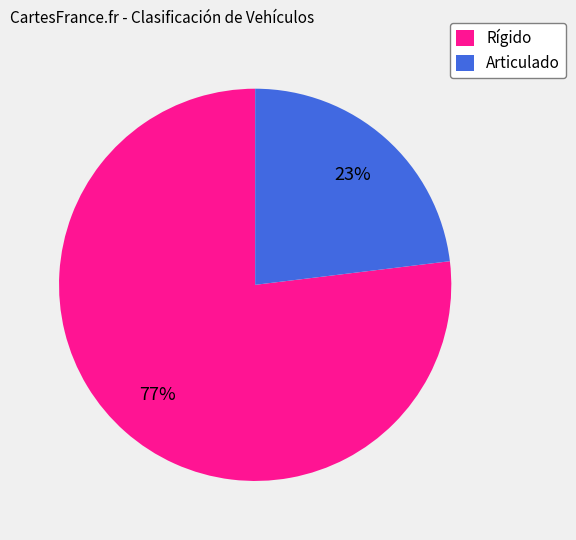

Combined, do Rígido and Articulado account for over 50%?

Yes